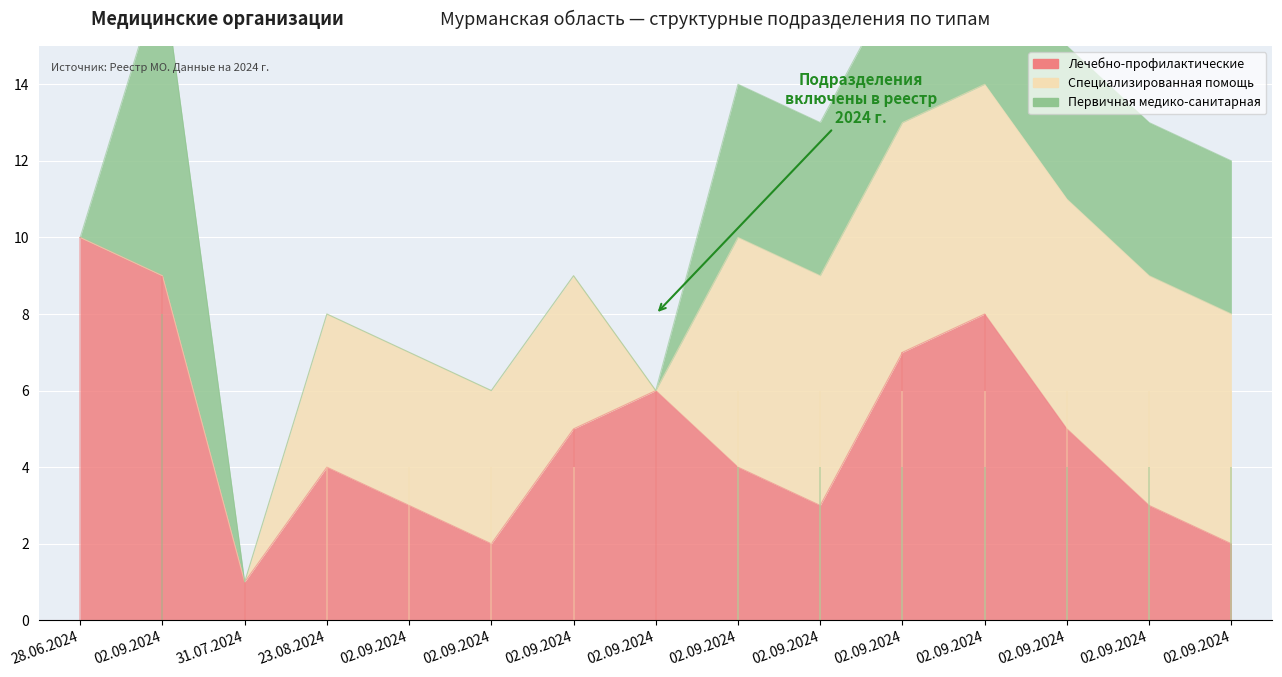

How many values in Первичная медико-санитарная are above zero?

8